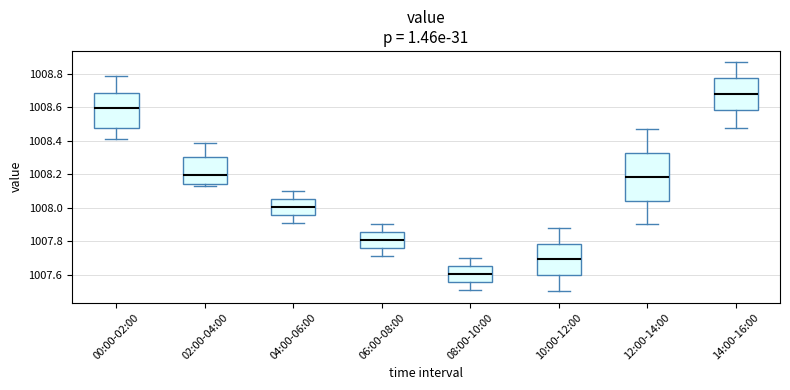

Where does the lower whisker of the box for 12:00-14:00 end on the y-axis? The values are not printed on the chart, so give them approximately, as read against the axis.

1007.90